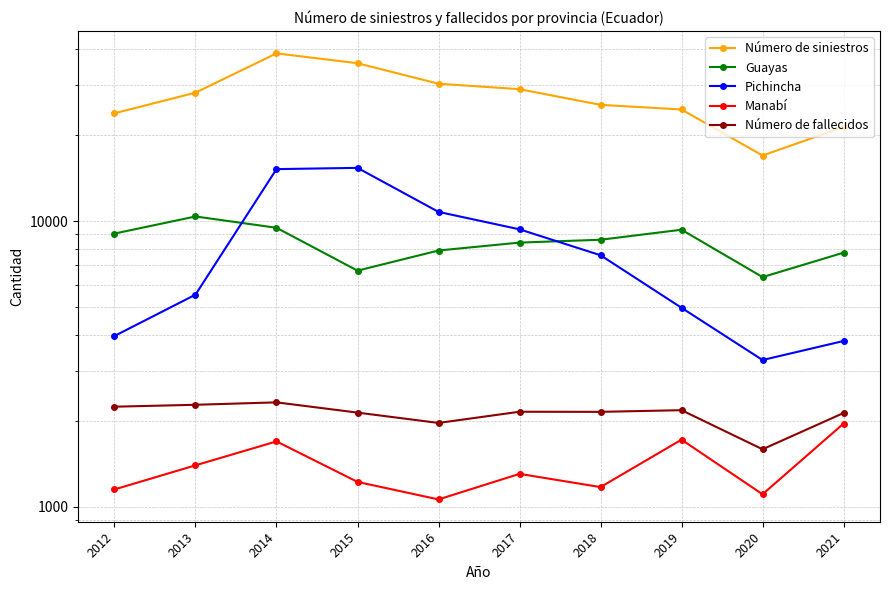

Rank the series at 2012 from highest to lowest value.

Número de siniestros, Guayas, Pichincha, Número de fallecidos, Manabí